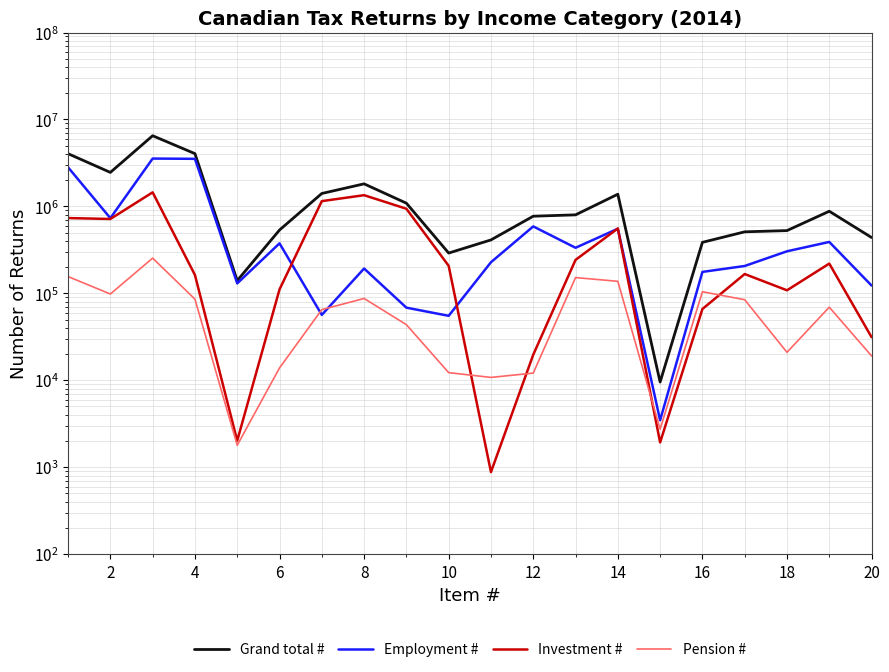

List the series in order of their peak value, highest first.

Grand total #, Employment #, Investment #, Pension #